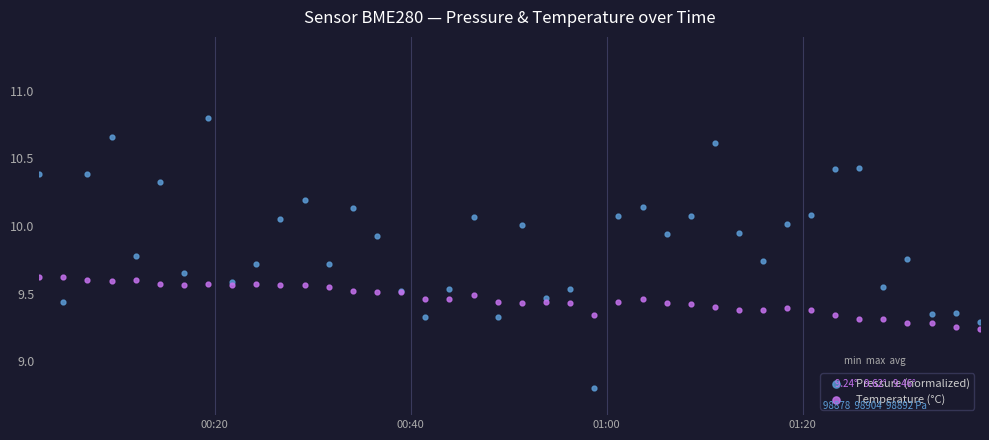

Which series contains the lowest Y value?

Pressure (normalized)